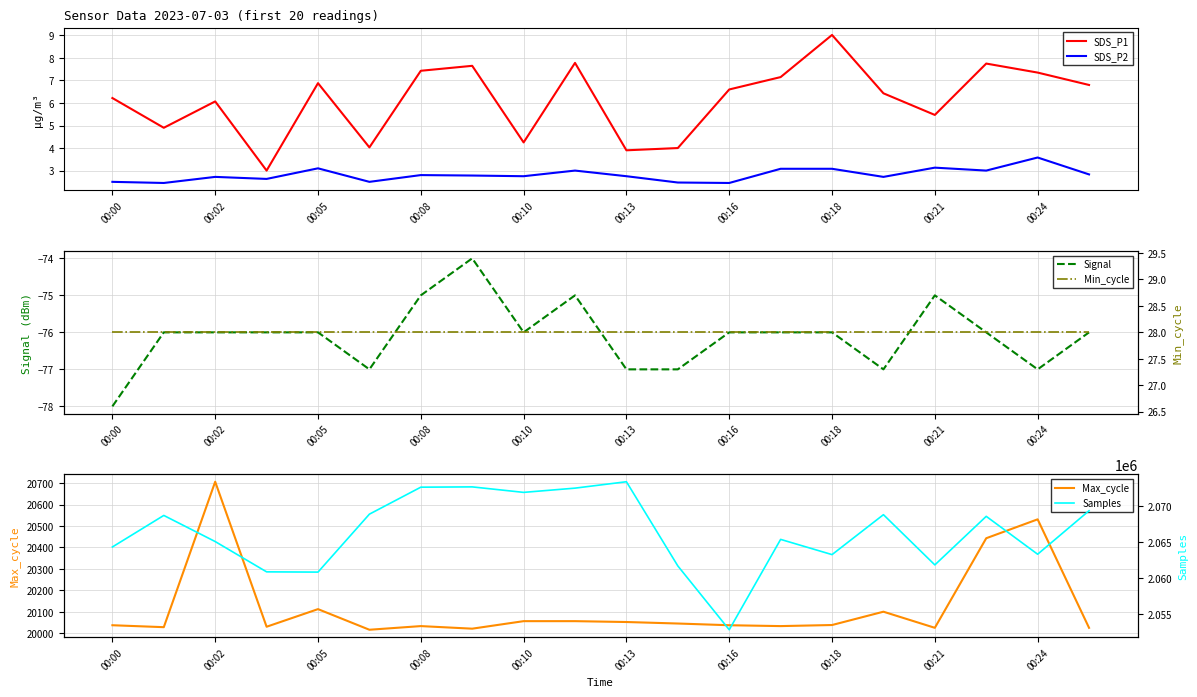

Is it true that Max_cycle equals 13404.5 at 00:08?

False